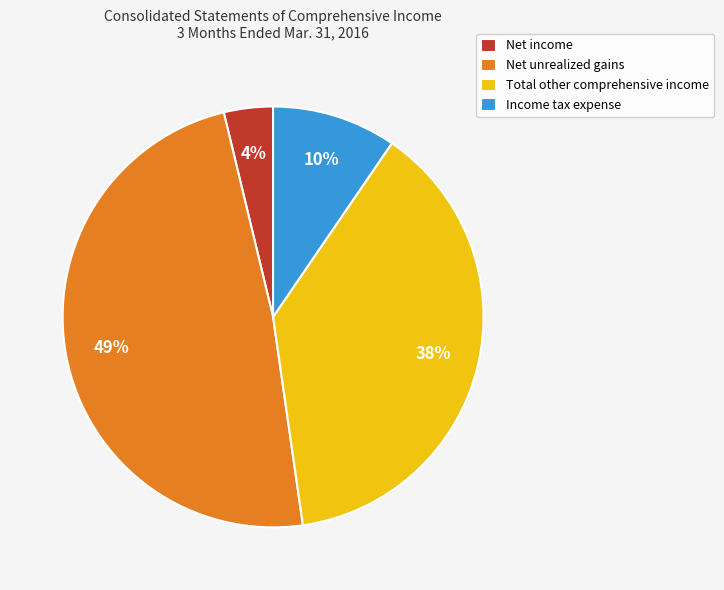

Which category has the smallest portion of the pie?

Net income